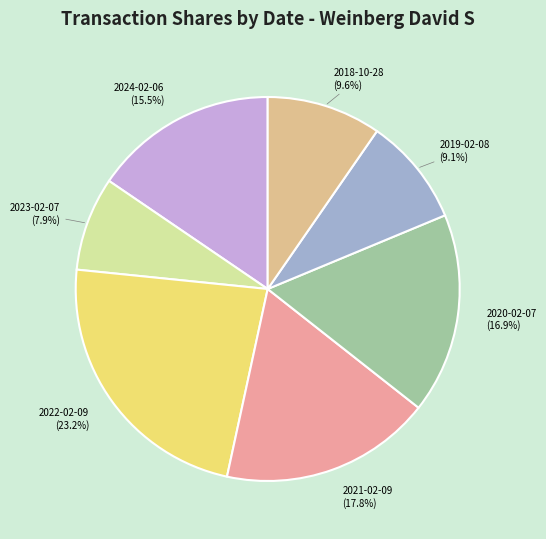

Count the number of slices in the pie.

7